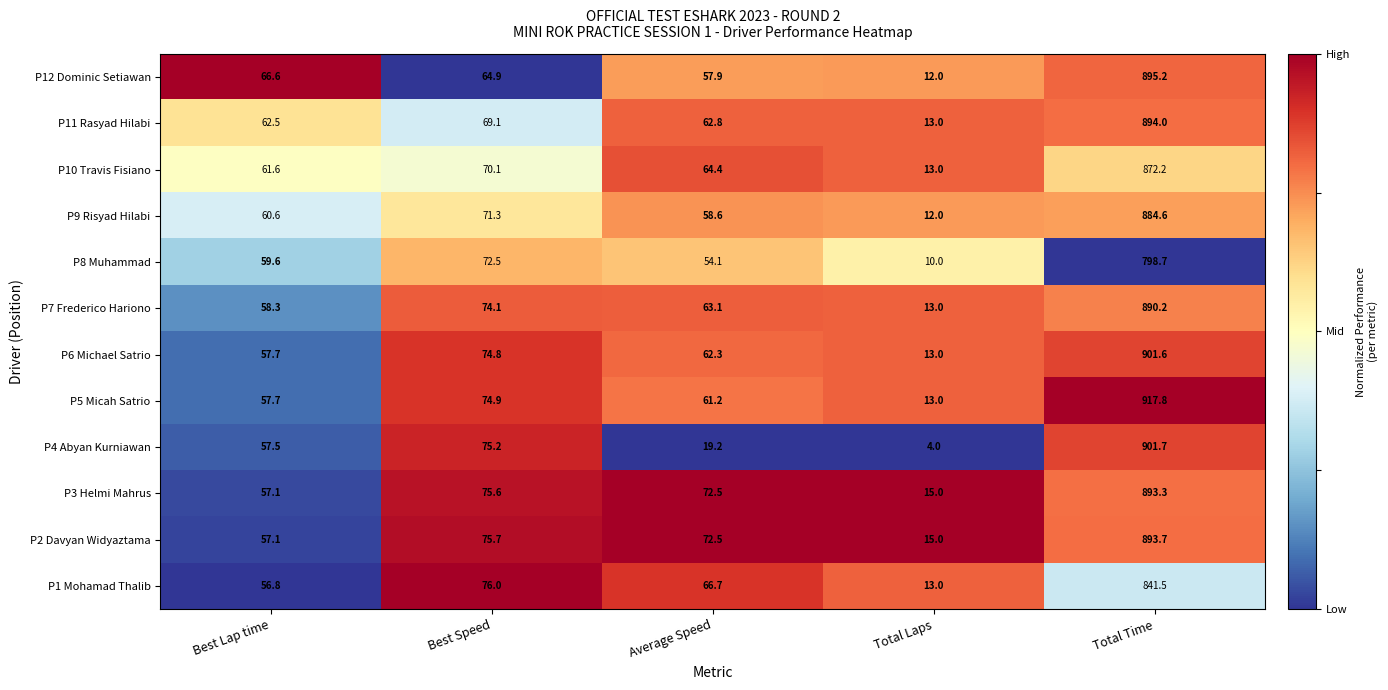

Is the value of P10 Travis Fisiano at Best Speed greater than the value of P12 Dominic Setiawan at Total Laps?

Yes